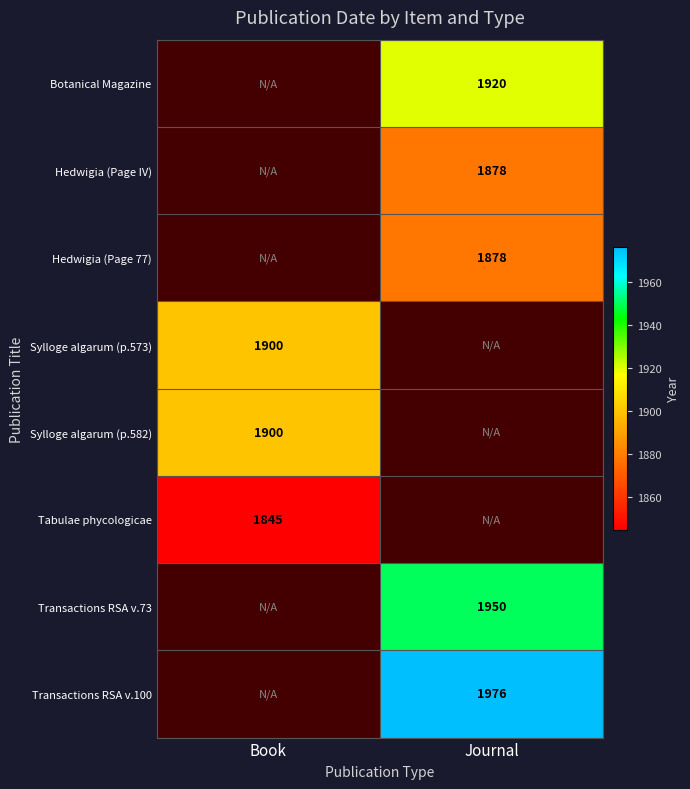

The value of Transactions RSA v.73 at Journal is 3418. True or false?

False